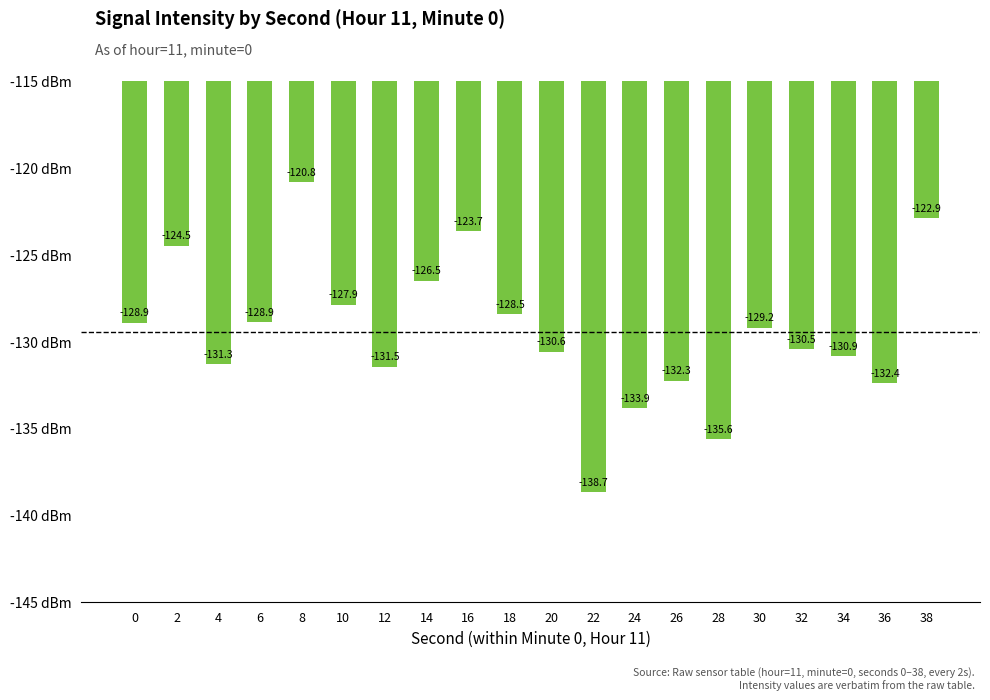

Which has a higher value, 0 or 38?

38